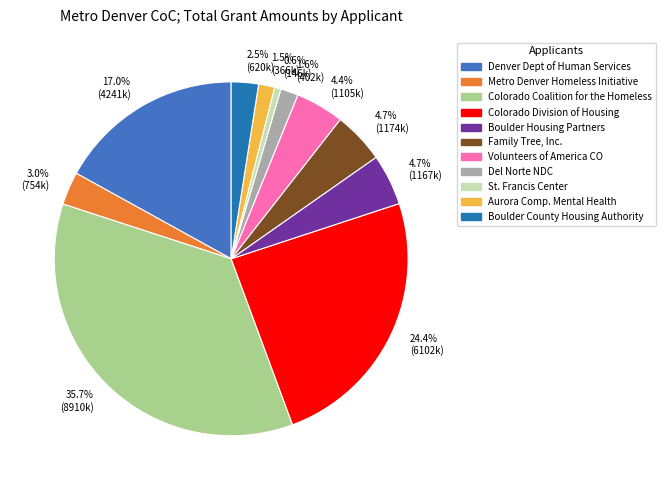

Which category has the smallest portion of the pie?

0.6% (146k)